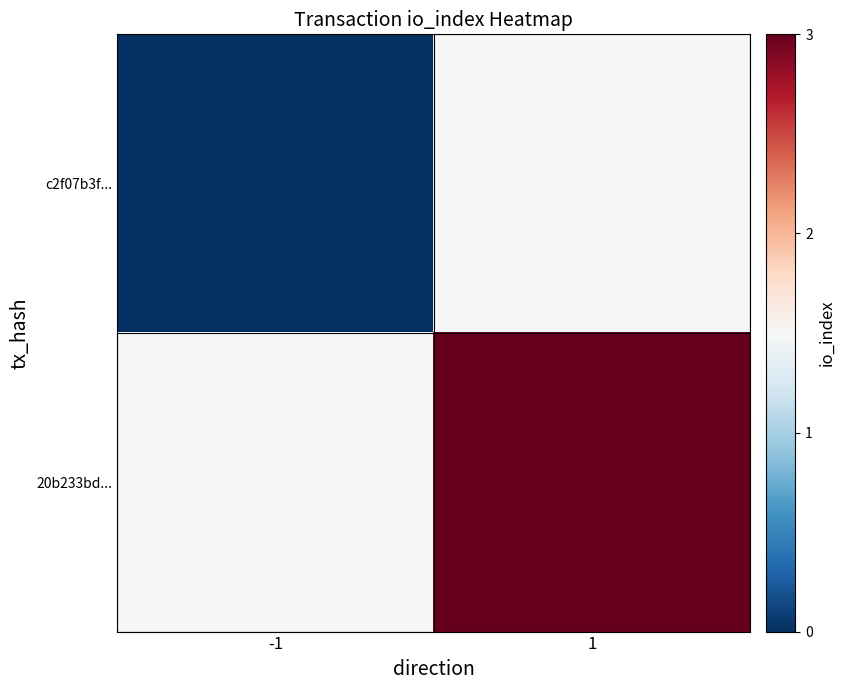

Reading left to right, extract all data points from this chart.

c2f07b3f...: -1=0.0	1=1.5
20b233bd...: -1=1.5	1=3.0